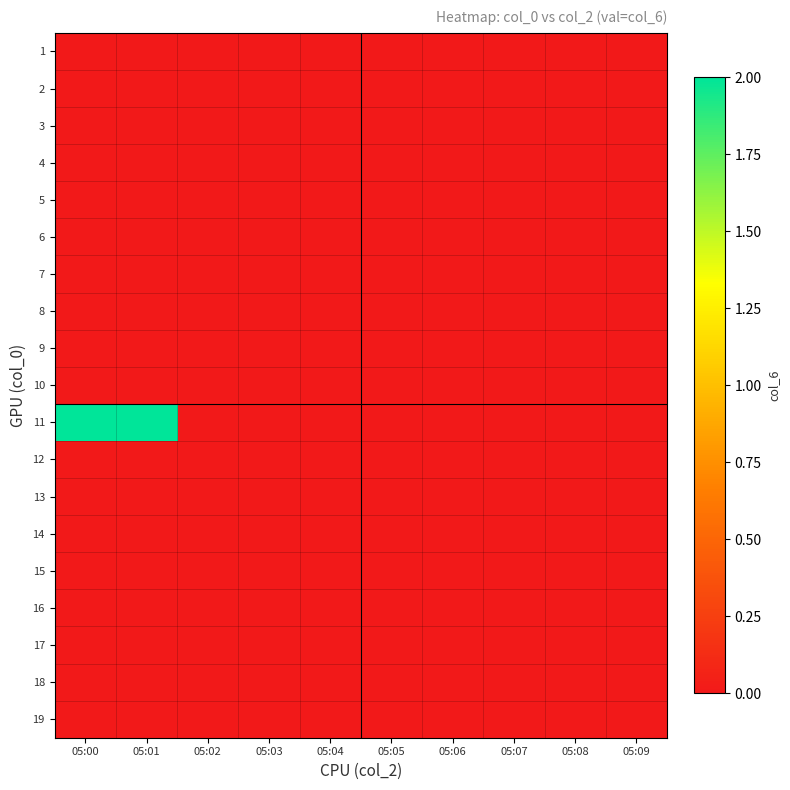

Reading left to right, list all the values displayed in this chart.

1: 05:00=0	05:01=0	05:02=0	05:03=0	05:04=0	05:05=0	05:06=0	05:07=0	05:08=0	05:09=0
2: 05:00=0	05:01=0	05:02=0	05:03=0	05:04=0	05:05=0	05:06=0	05:07=0	05:08=0	05:09=0
3: 05:00=0	05:01=0	05:02=0	05:03=0	05:04=0	05:05=0	05:06=0	05:07=0	05:08=0	05:09=0
4: 05:00=0	05:01=0	05:02=0	05:03=0	05:04=0	05:05=0	05:06=0	05:07=0	05:08=0	05:09=0
5: 05:00=0	05:01=0	05:02=0	05:03=0	05:04=0	05:05=0	05:06=0	05:07=0	05:08=0	05:09=0
6: 05:00=0	05:01=0	05:02=0	05:03=0	05:04=0	05:05=0	05:06=0	05:07=0	05:08=0	05:09=0
7: 05:00=0	05:01=0	05:02=0	05:03=0	05:04=0	05:05=0	05:06=0	05:07=0	05:08=0	05:09=0
8: 05:00=0	05:01=0	05:02=0	05:03=0	05:04=0	05:05=0	05:06=0	05:07=0	05:08=0	05:09=0
9: 05:00=0	05:01=0	05:02=0	05:03=0	05:04=0	05:05=0	05:06=0	05:07=0	05:08=0	05:09=0
10: 05:00=0	05:01=0	05:02=0	05:03=0	05:04=0	05:05=0	05:06=0	05:07=0	05:08=0	05:09=0
11: 05:00=2	05:01=2	05:02=0	05:03=0	05:04=0	05:05=0	05:06=0	05:07=0	05:08=0	05:09=0
12: 05:00=0	05:01=0	05:02=0	05:03=0	05:04=0	05:05=0	05:06=0	05:07=0	05:08=0	05:09=0
13: 05:00=0	05:01=0	05:02=0	05:03=0	05:04=0	05:05=0	05:06=0	05:07=0	05:08=0	05:09=0
14: 05:00=0	05:01=0	05:02=0	05:03=0	05:04=0	05:05=0	05:06=0	05:07=0	05:08=0	05:09=0
15: 05:00=0	05:01=0	05:02=0	05:03=0	05:04=0	05:05=0	05:06=0	05:07=0	05:08=0	05:09=0
16: 05:00=0	05:01=0	05:02=0	05:03=0	05:04=0	05:05=0	05:06=0	05:07=0	05:08=0	05:09=0
17: 05:00=0	05:01=0	05:02=0	05:03=0	05:04=0	05:05=0	05:06=0	05:07=0	05:08=0	05:09=0
18: 05:00=0	05:01=0	05:02=0	05:03=0	05:04=0	05:05=0	05:06=0	05:07=0	05:08=0	05:09=0
19: 05:00=0	05:01=0	05:02=0	05:03=0	05:04=0	05:05=0	05:06=0	05:07=0	05:08=0	05:09=0